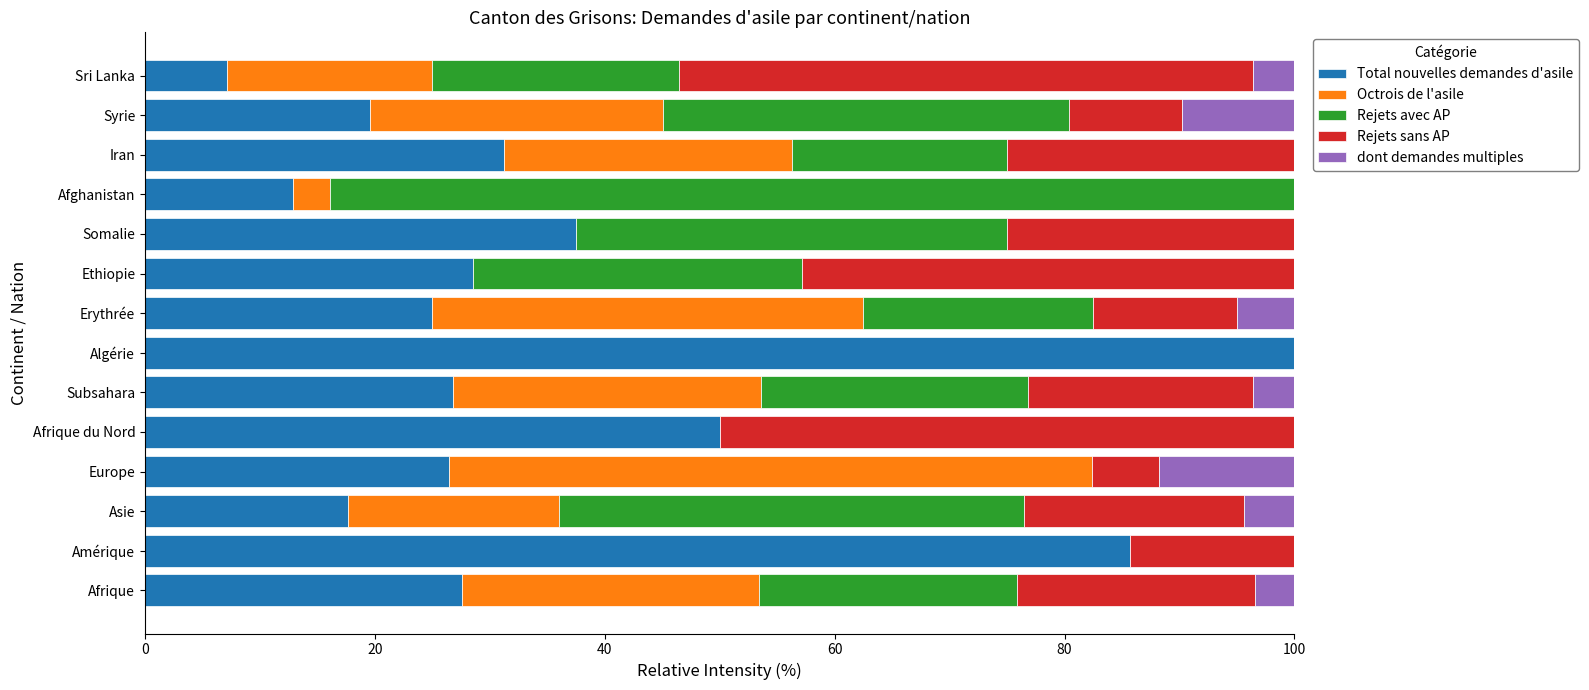

What is the total value across all series at Afghanistan?

100.0